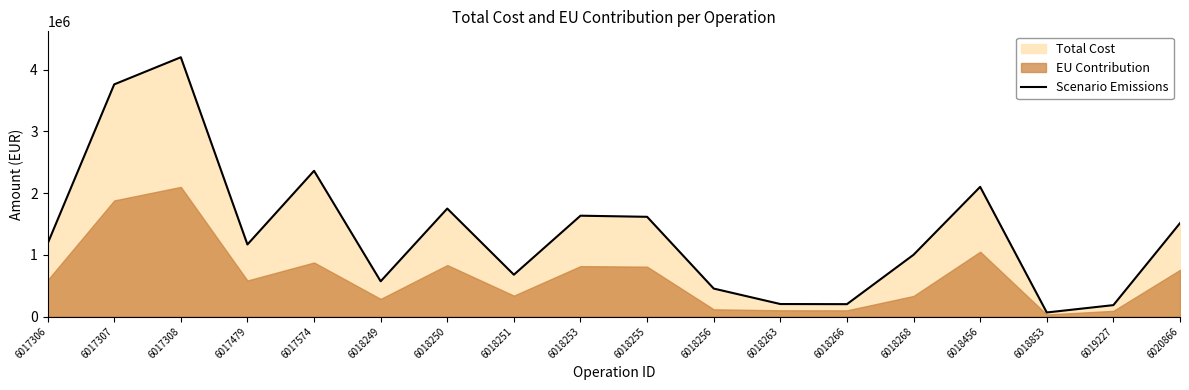

What is the sum of all values?

24625450.8